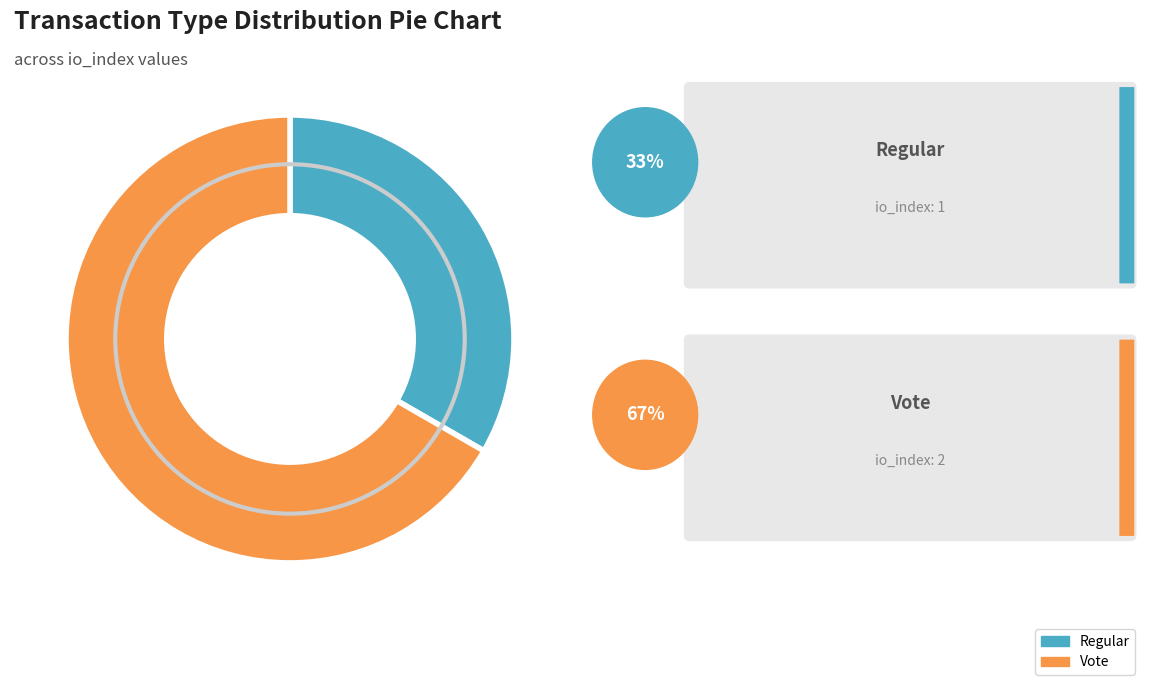

Is the sum of Vote and Regular greater than half?

Yes